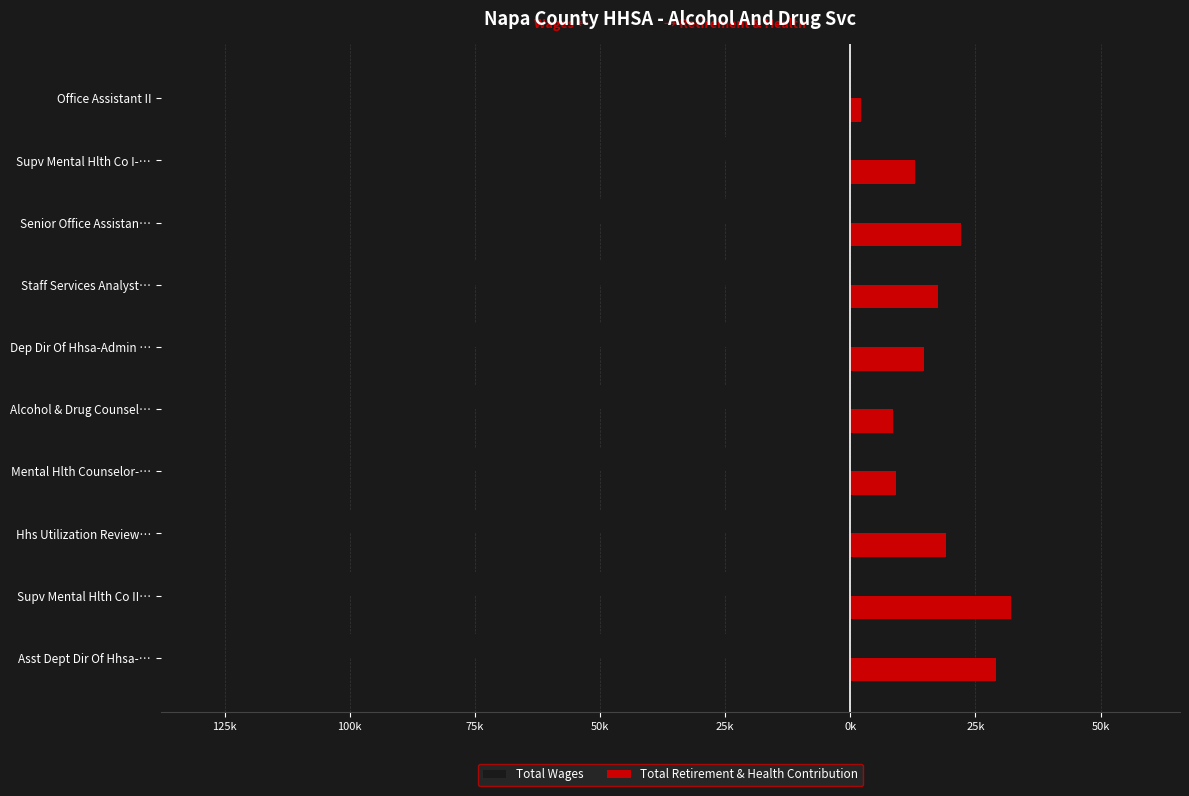

Reading right to left, list all the values displayed in this chart.

Total Wages: -10529	-38613	-53311	-86635	-88147	-88653	-90832	-101082	-108961	-119746
Total Retirement & Health Contribution: 2100	12884	22109	17476	14668	8470	9209	19184	32156	29088